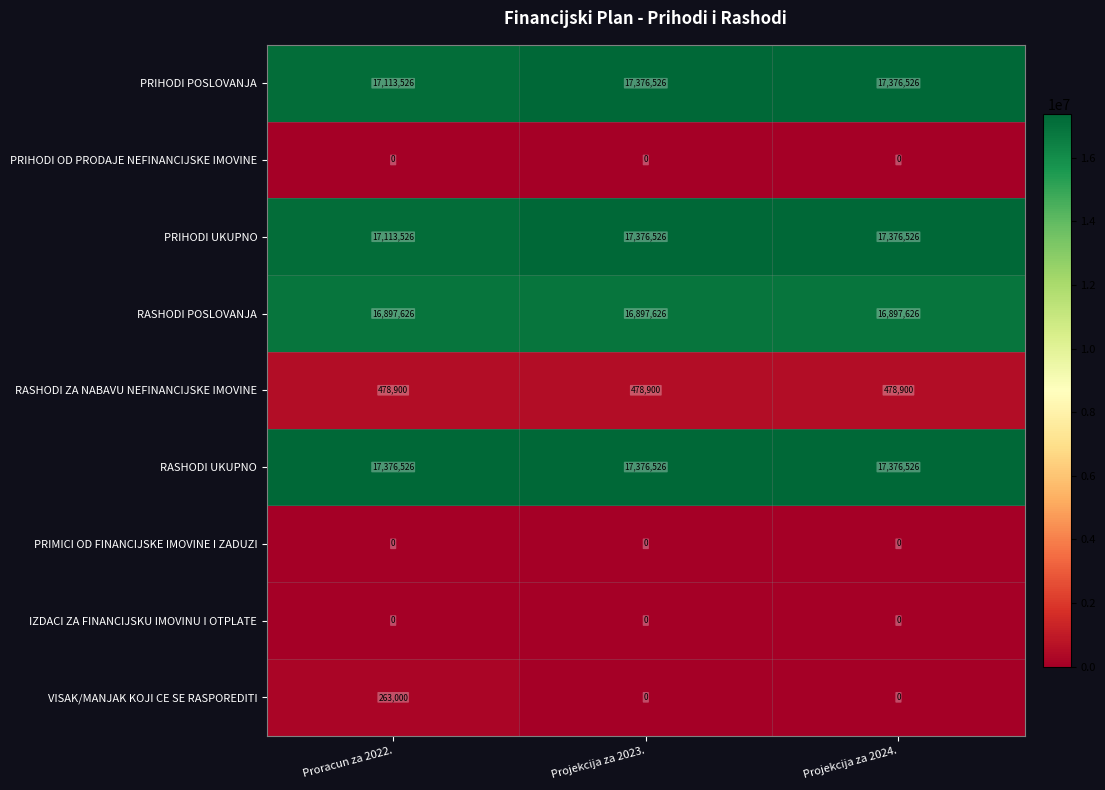

What is the difference between the highest and lowest values at Proracun za 2022.?

17376526